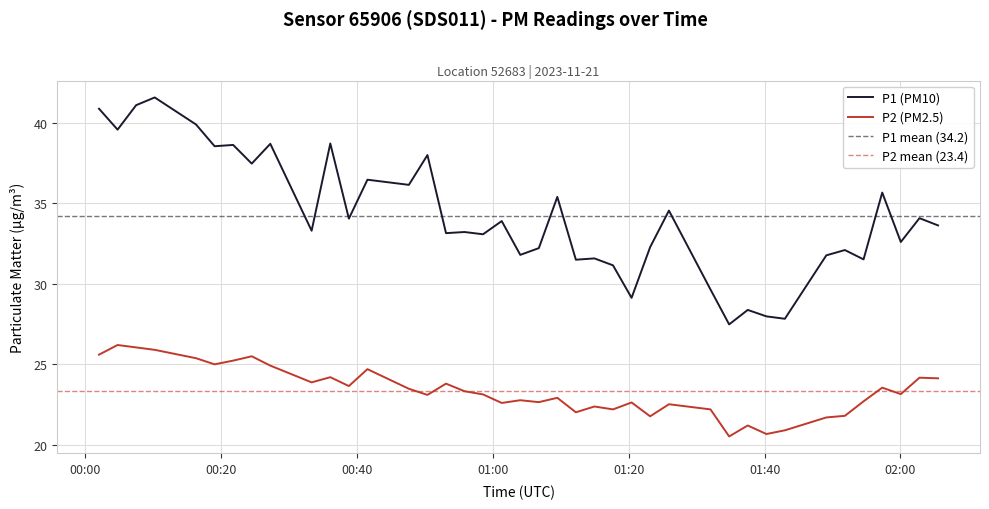

How many interior local valleys does the P1 series have?

15